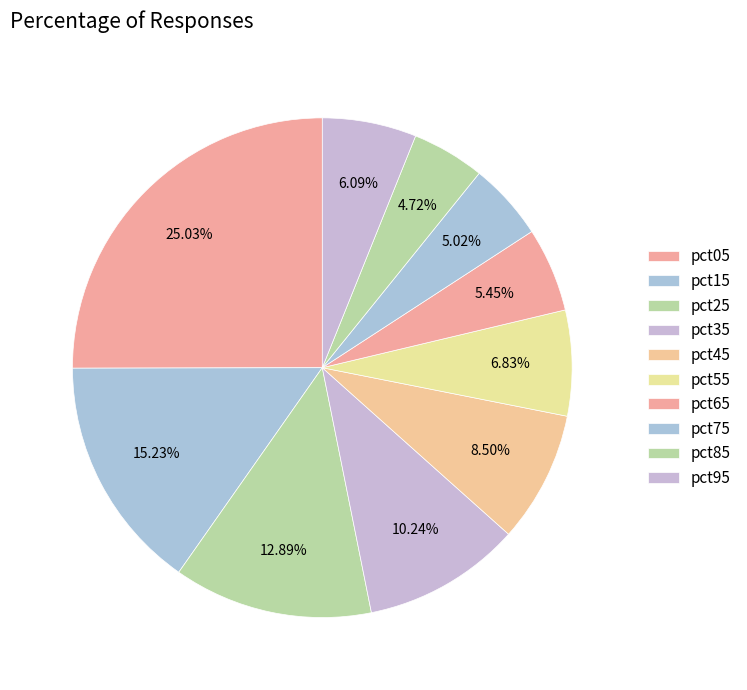

How many slices are in this pie chart?

10